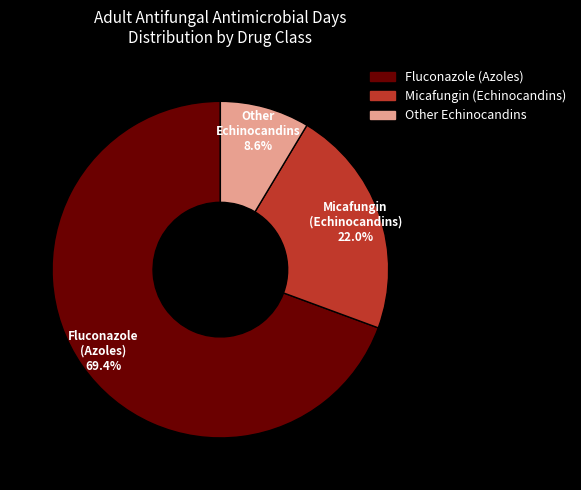

To the nearest percent, what is the average slice percentage?

33%